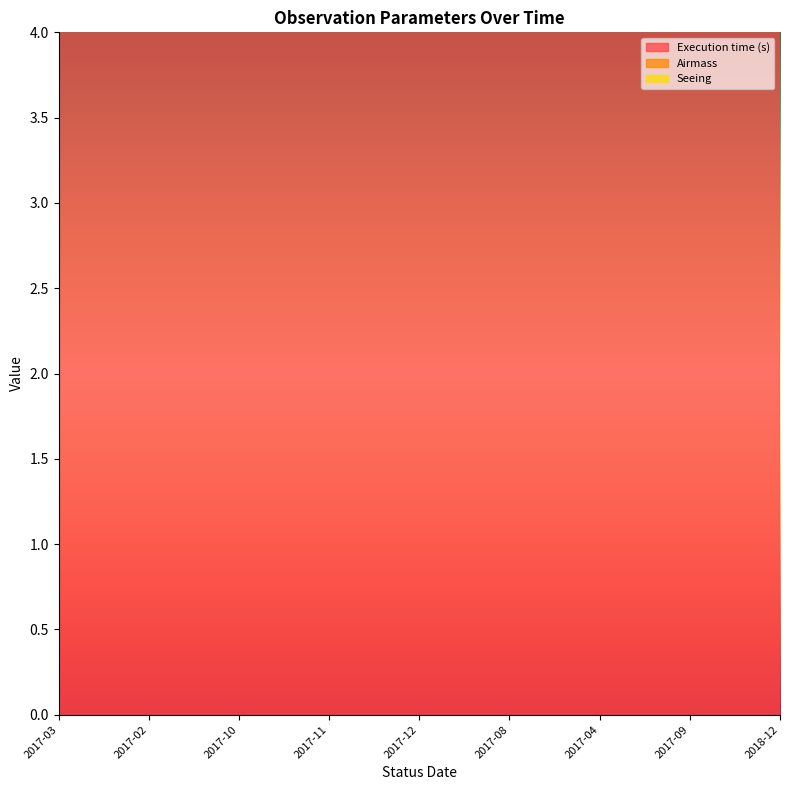

Between 2017-03 and 2017-02, which is larger?

2017-03